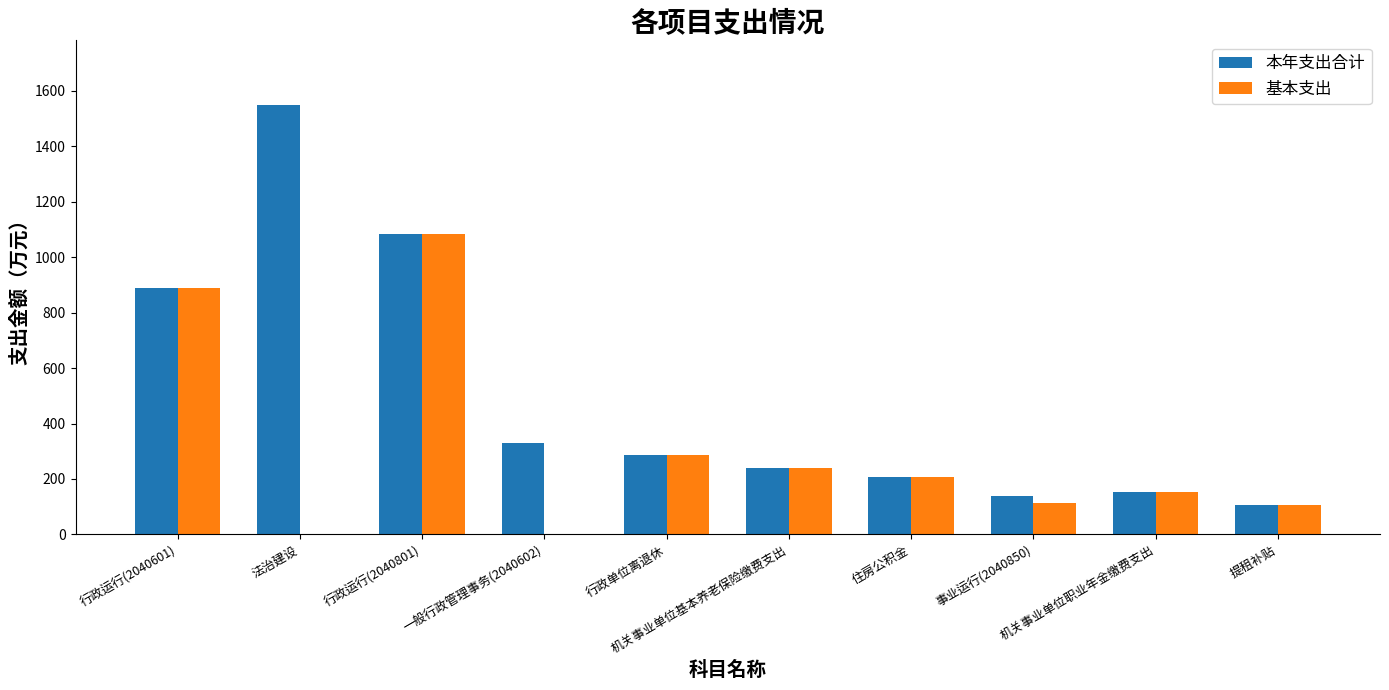

What is the highest value of the 本年支出合计 series?

1549.7